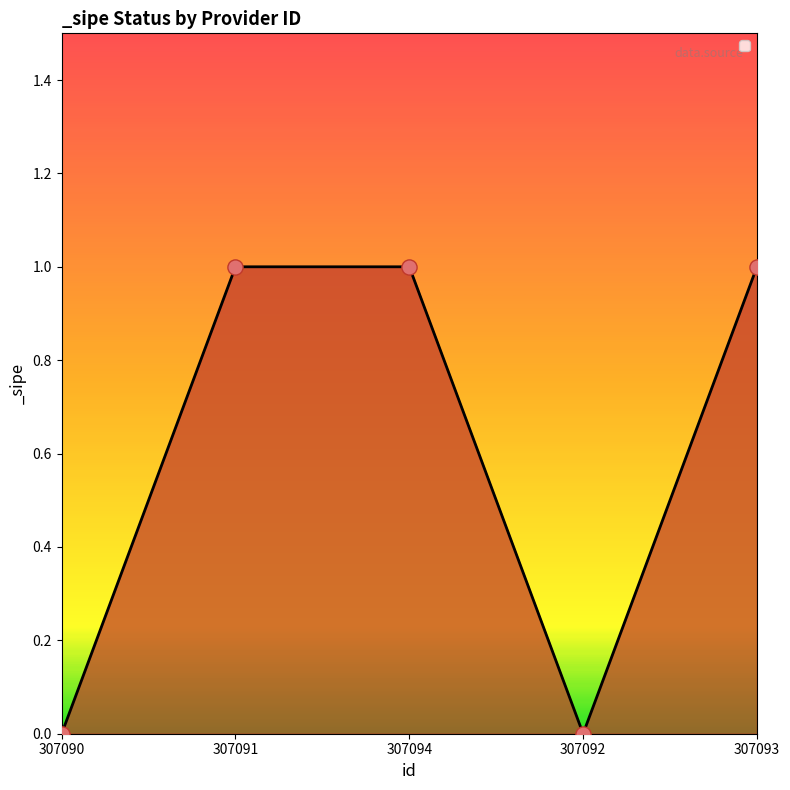

What is the change in value from 307091 to 307092?

-1